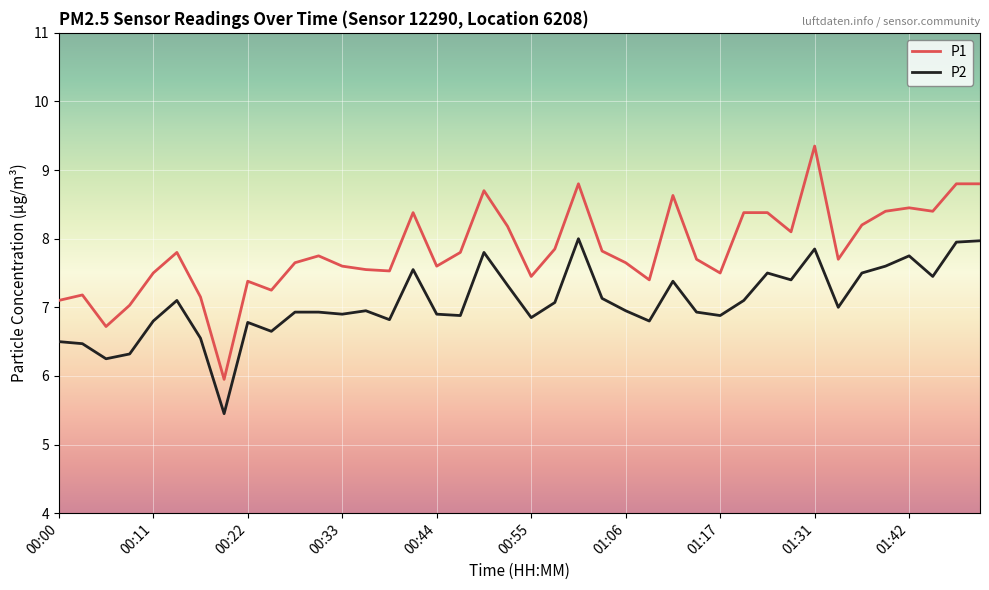

True or false: P2 and P1 intersect in this chart.

False